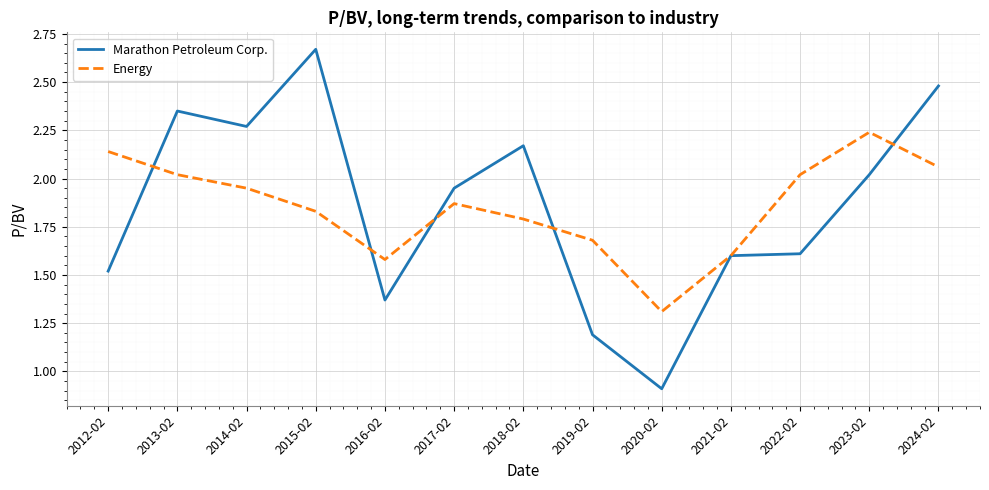

The Energy series shows 3.5 at 2024-02. True or false?

False